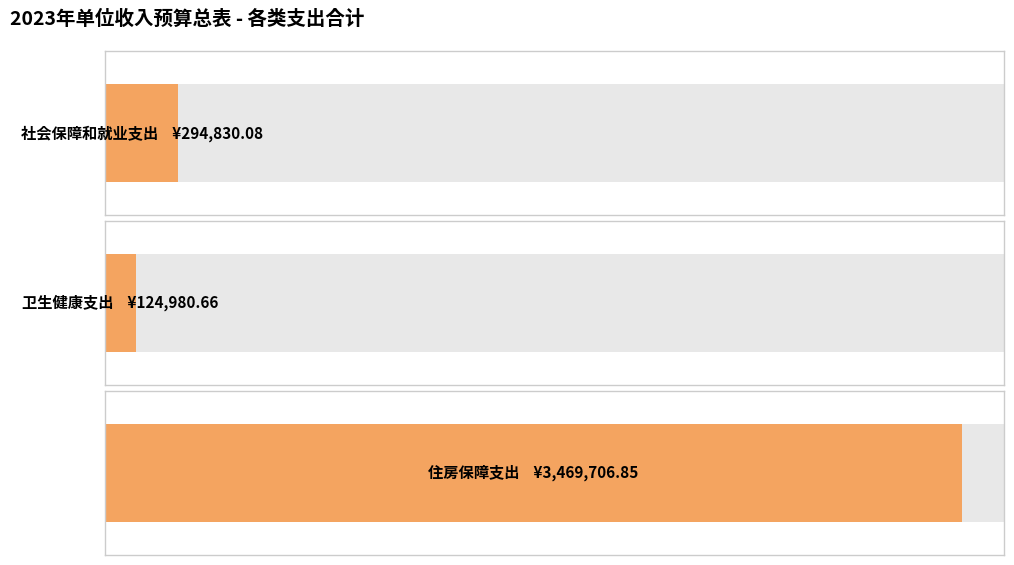

Are the bars grouped side by side (vs. stacked)?

No